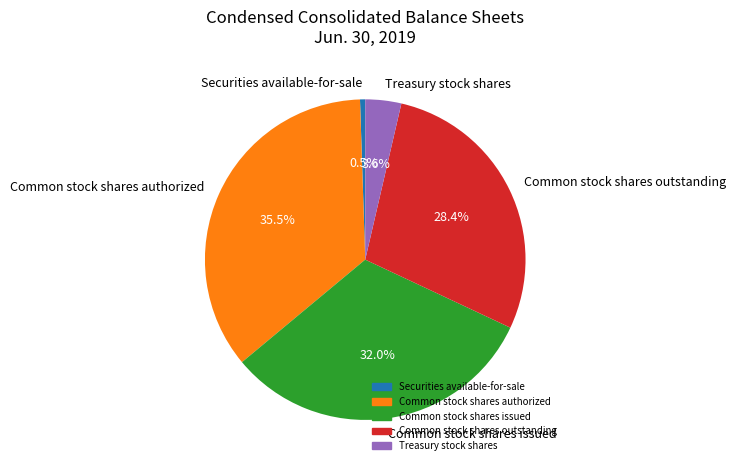

Does Common stock shares issued represent more than half of the total?

No